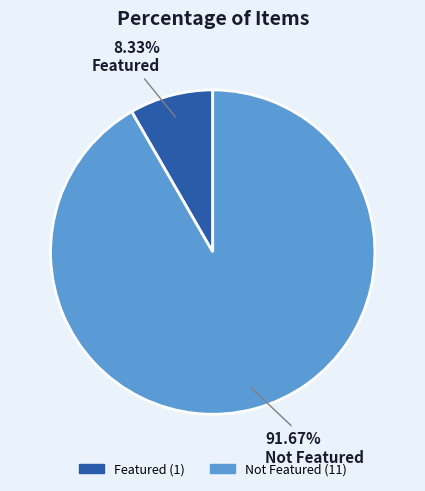

Does any single category account for the majority?

Yes